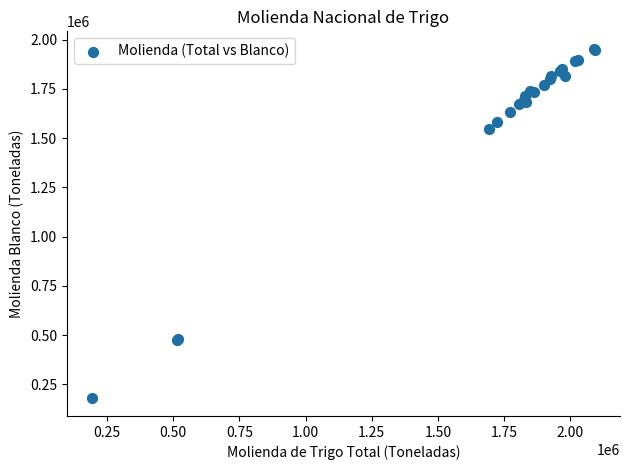

What Y value in the scatter plot is closest to 1065388?

1546904